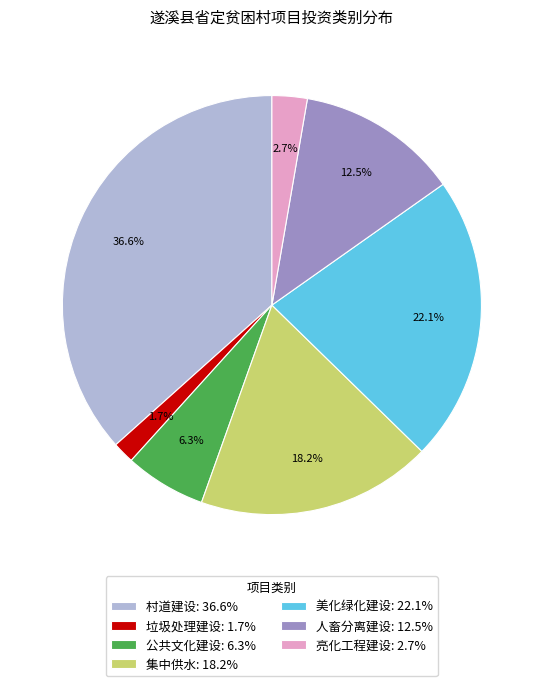

The 垃圾处理建设 slice represents 14% of the pie. True or false?

False